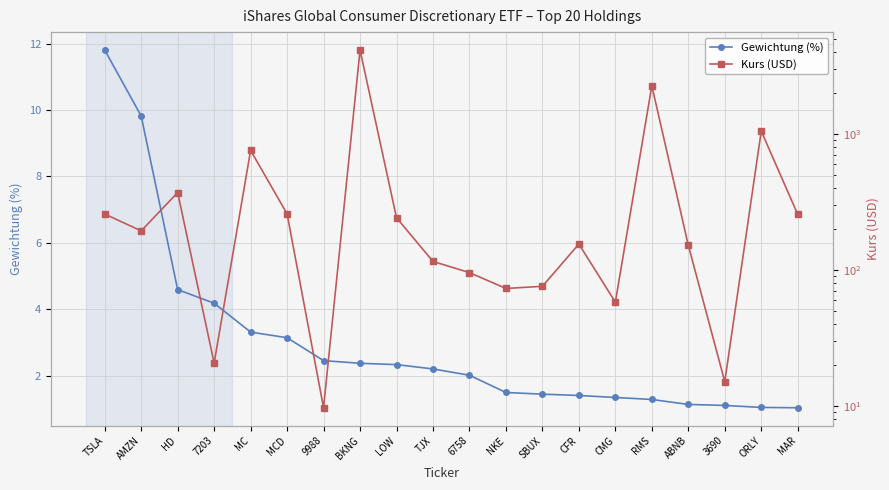

How many interior local peaks does the Kurs (USD) series have?

6